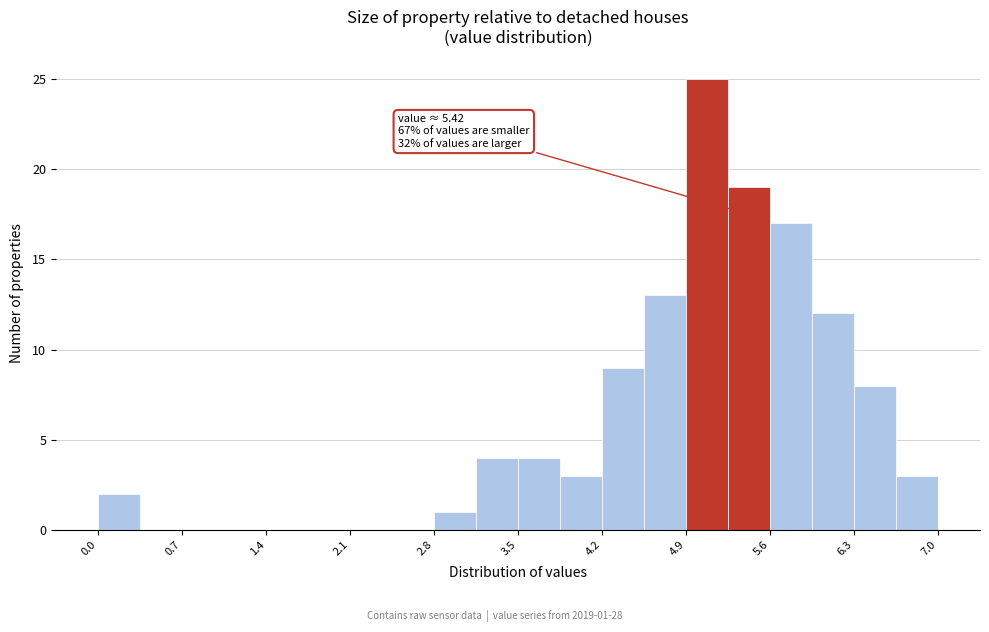

Read against the x-axis, roughly where is the centre of the tallest bar?

5.1